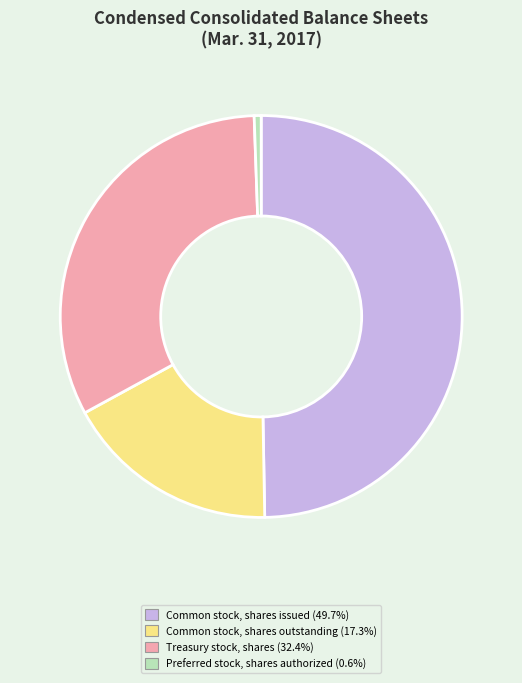

Does any single category account for the majority?

No